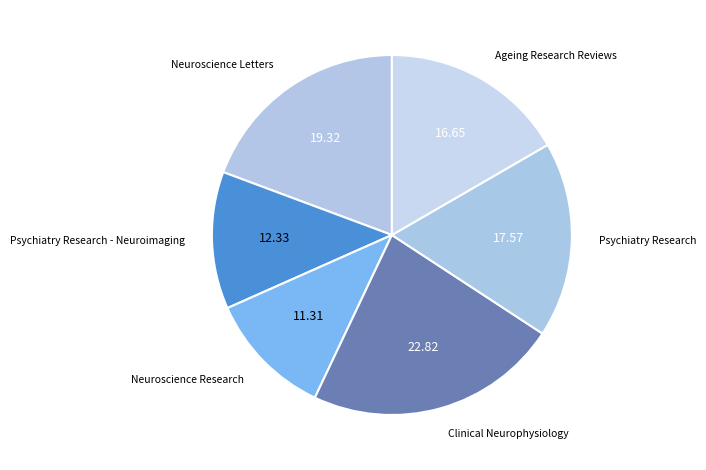

Does Neuroscience Letters represent more than half of the total?

No